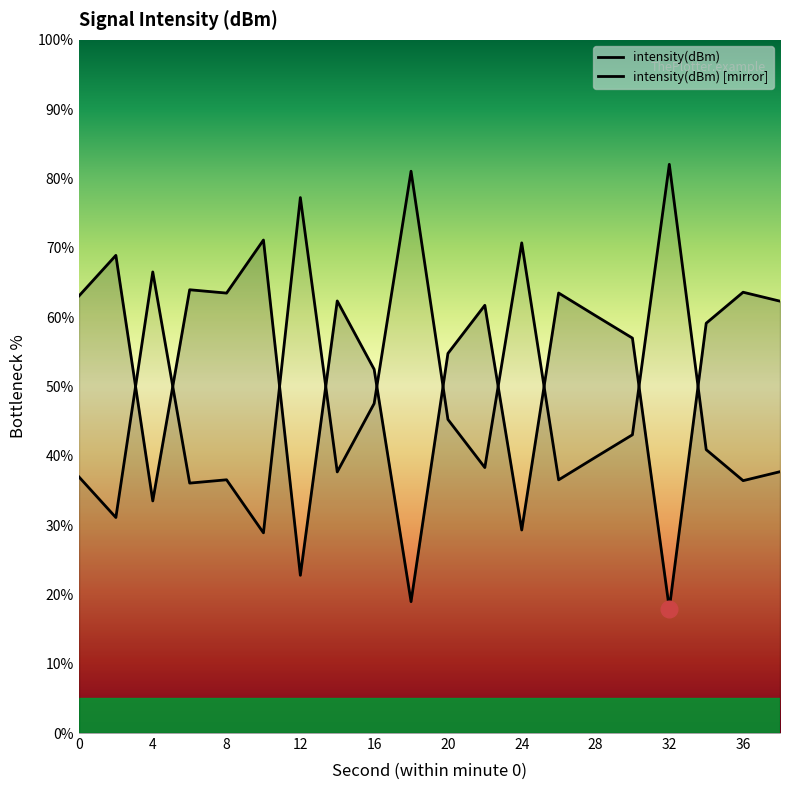

At which label is the value closest to 44?

16